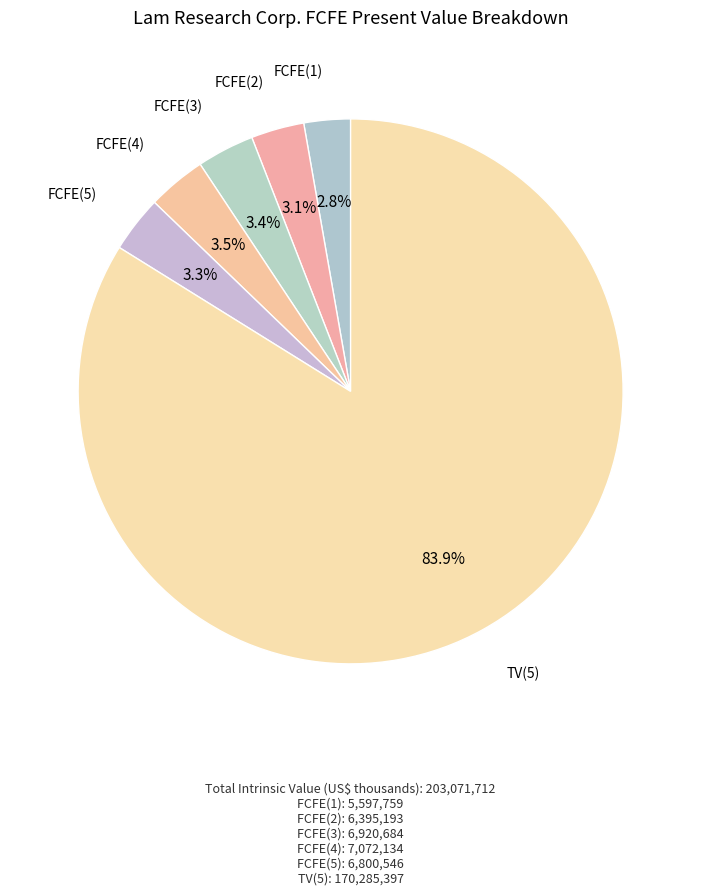

Combined, what portion of the pie is FCFE(2) and TV(5)?

87.0%